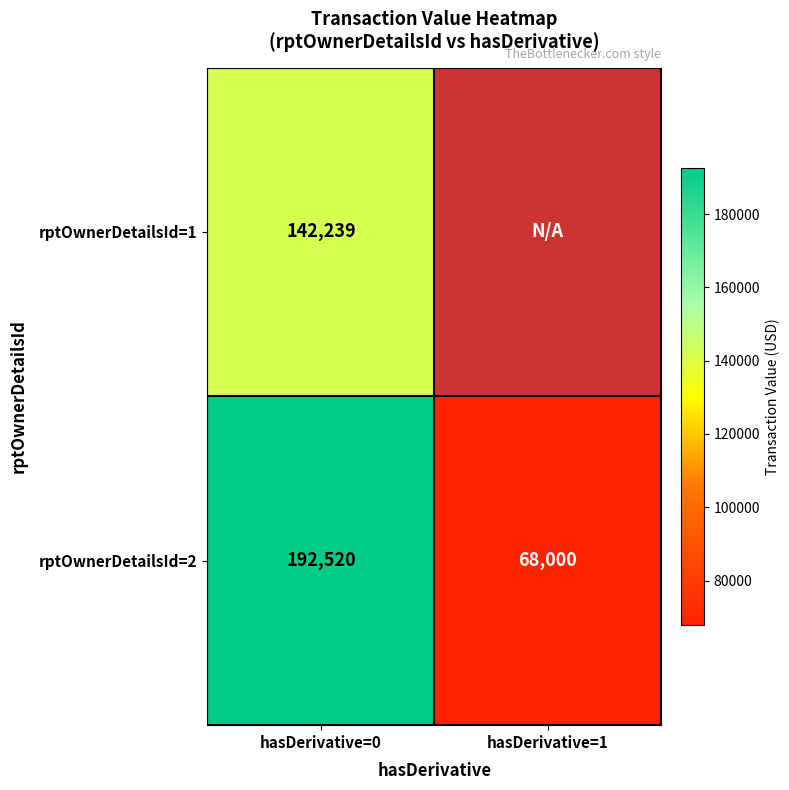

Read the rptOwnerDetailsId=2 value at hasDerivative=0, to the nearest 10.

192520